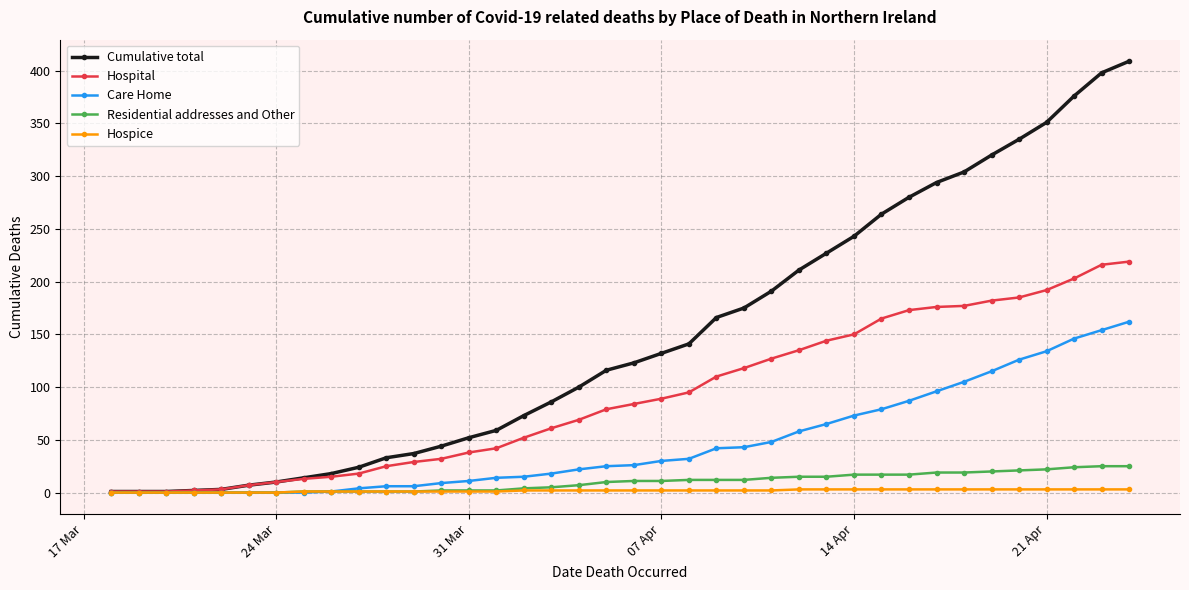

Which series has the largest range (max minus min)?

Cumulative total